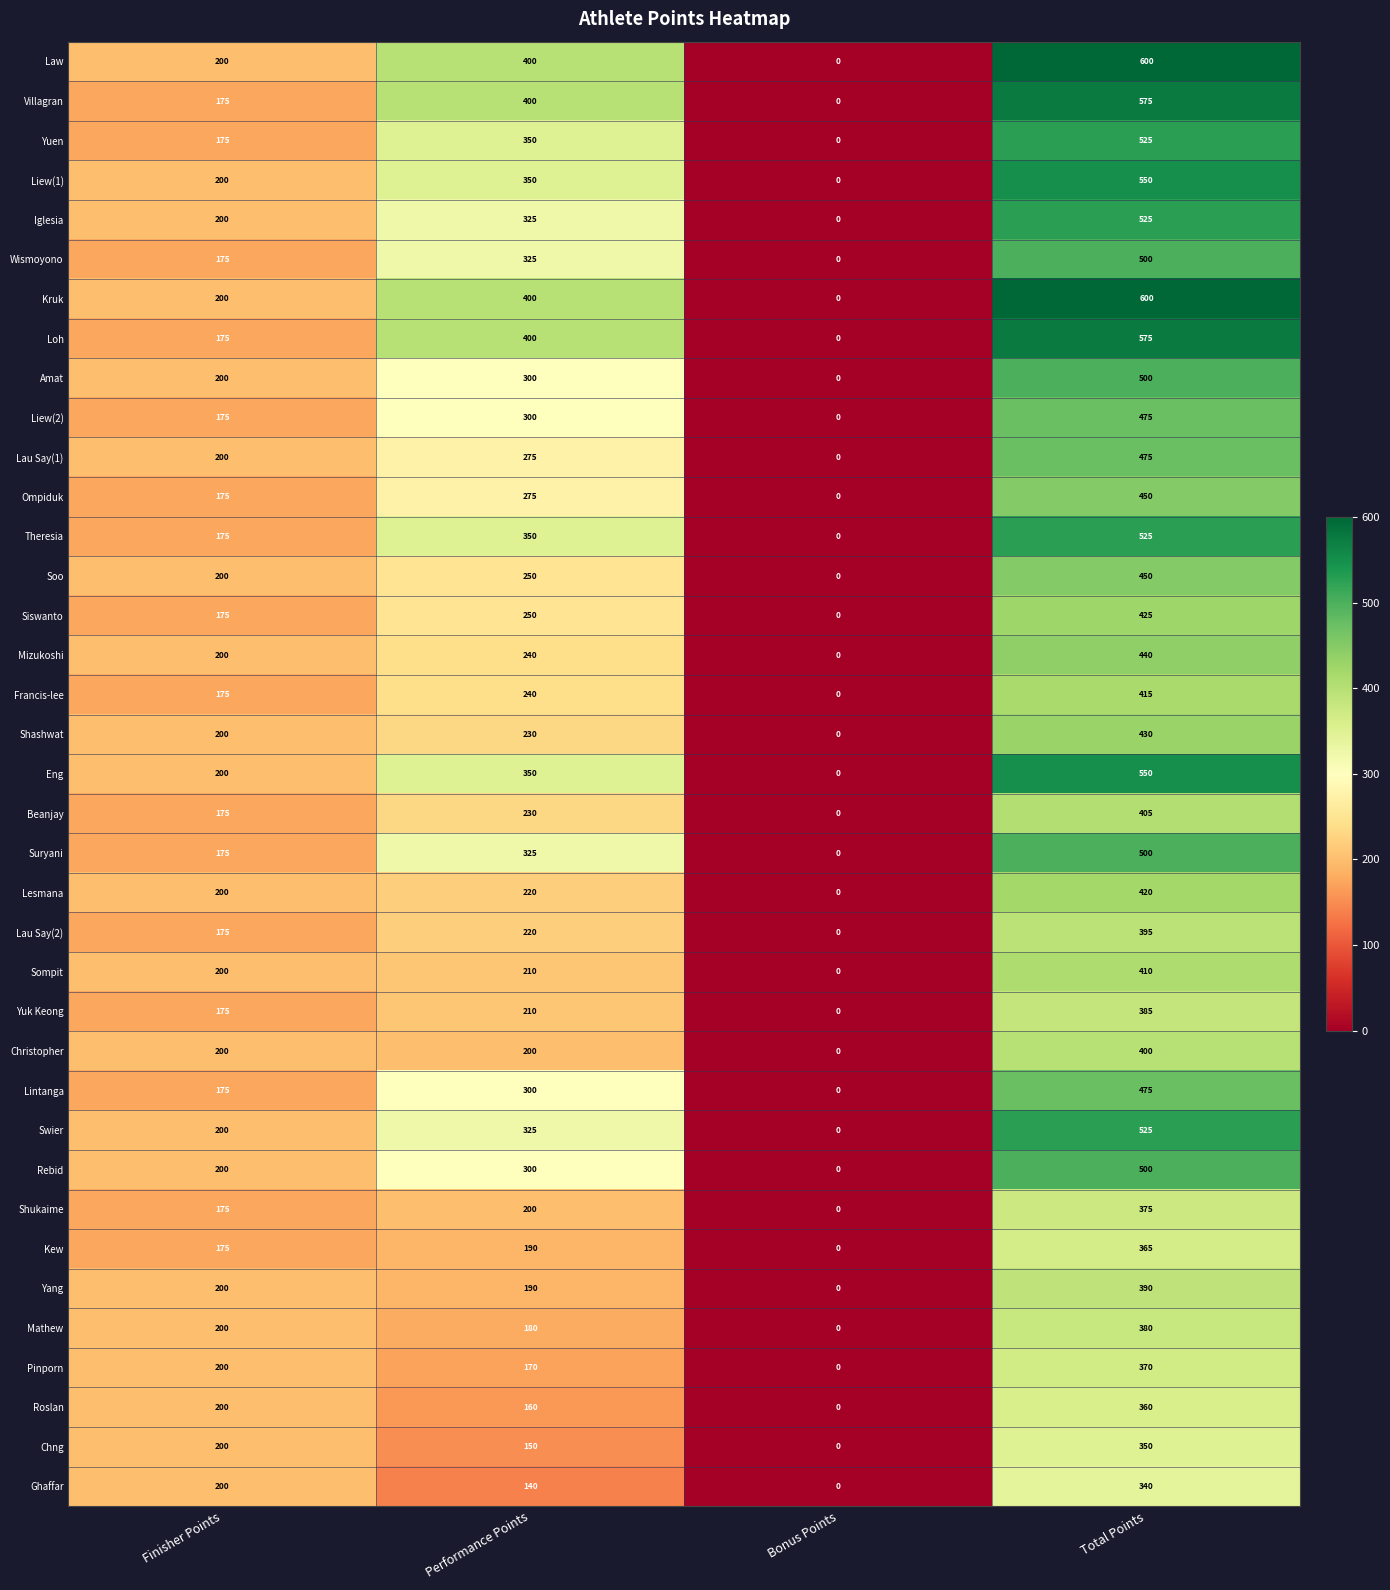

At how many categories does at least one series exceed 15?

3